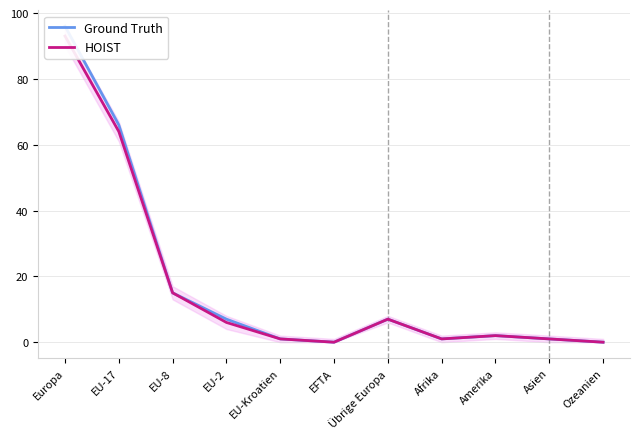

What is the label of the 2nd point from the right?

Asien